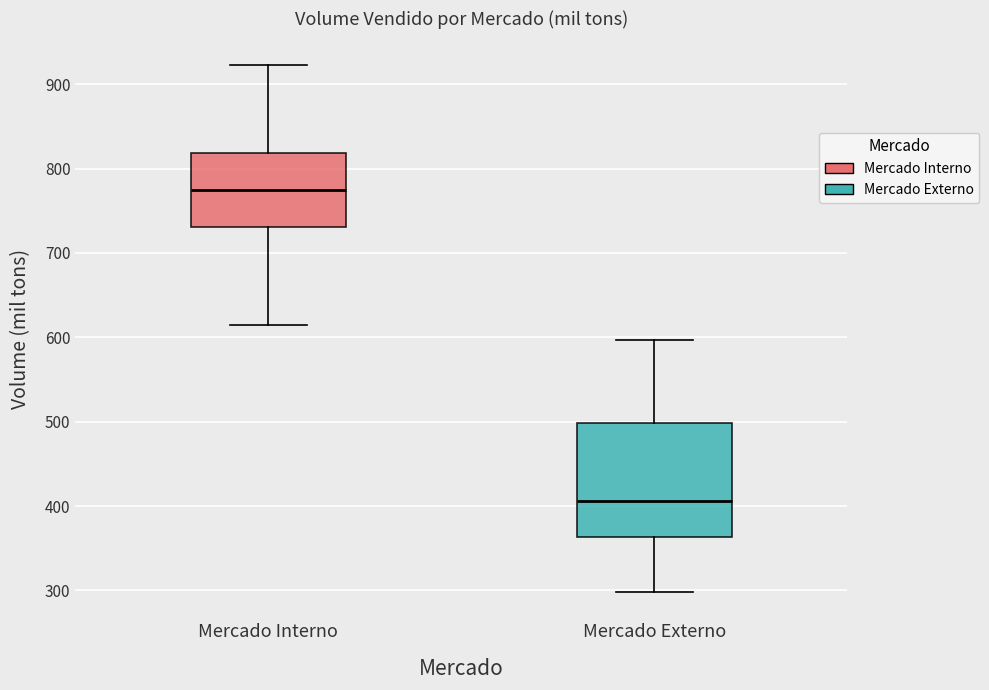

Reading left to right, transcribe this box plot: for each box, give where its median line is, the range the box spans, and where its two whiskers end, as read against the y-axis. The values are not printed on the chart, so give them approximately, as read against the axis.

Mercado Interno: median 780, box 730 to 820, whiskers 610 to 920
Mercado Externo: median 410, box 360 to 500, whiskers 300 to 600